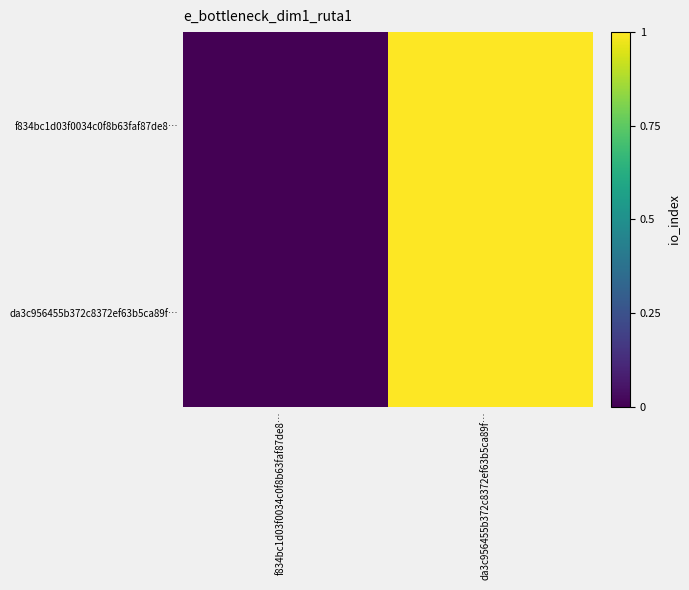

List the series in order of their peak value, highest first.

f834bc1d03f0034c0f8b63faf87de8…, da3c956455b372c8372ef63b5ca89f…